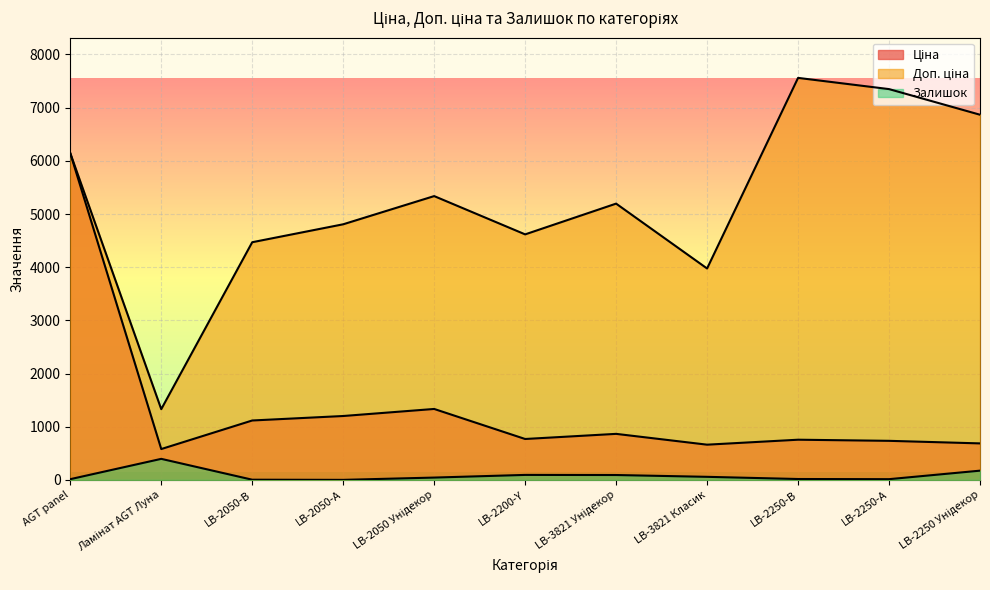

What is the label of the 9th point from the right?

LB-2050-В